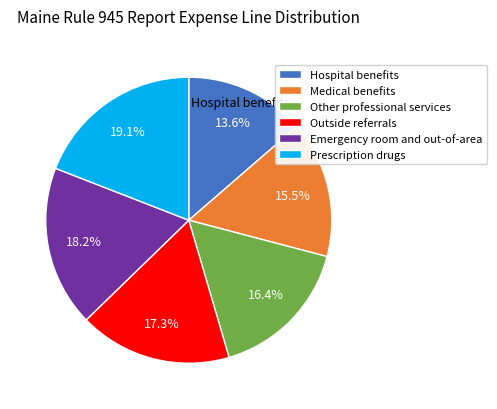

What is the ratio of the value at Hospital benefits to the value at Prescription drugs?

0.7